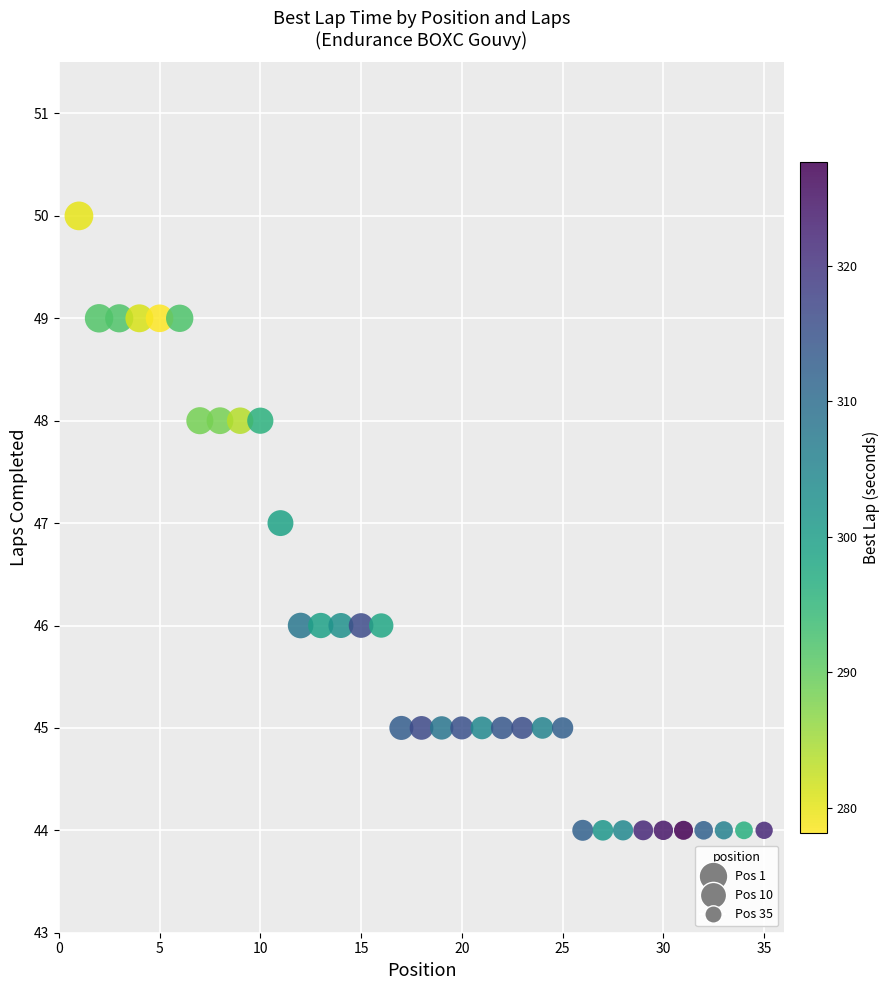

What is the range of X values (max minus min)?

34